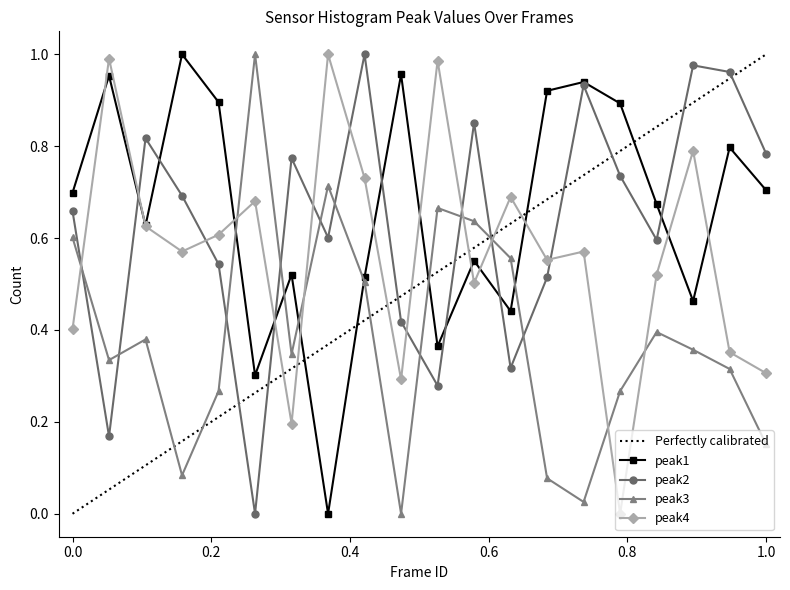

In peak2, how many points are higher than both neighbors (excluding endpoints)?

6